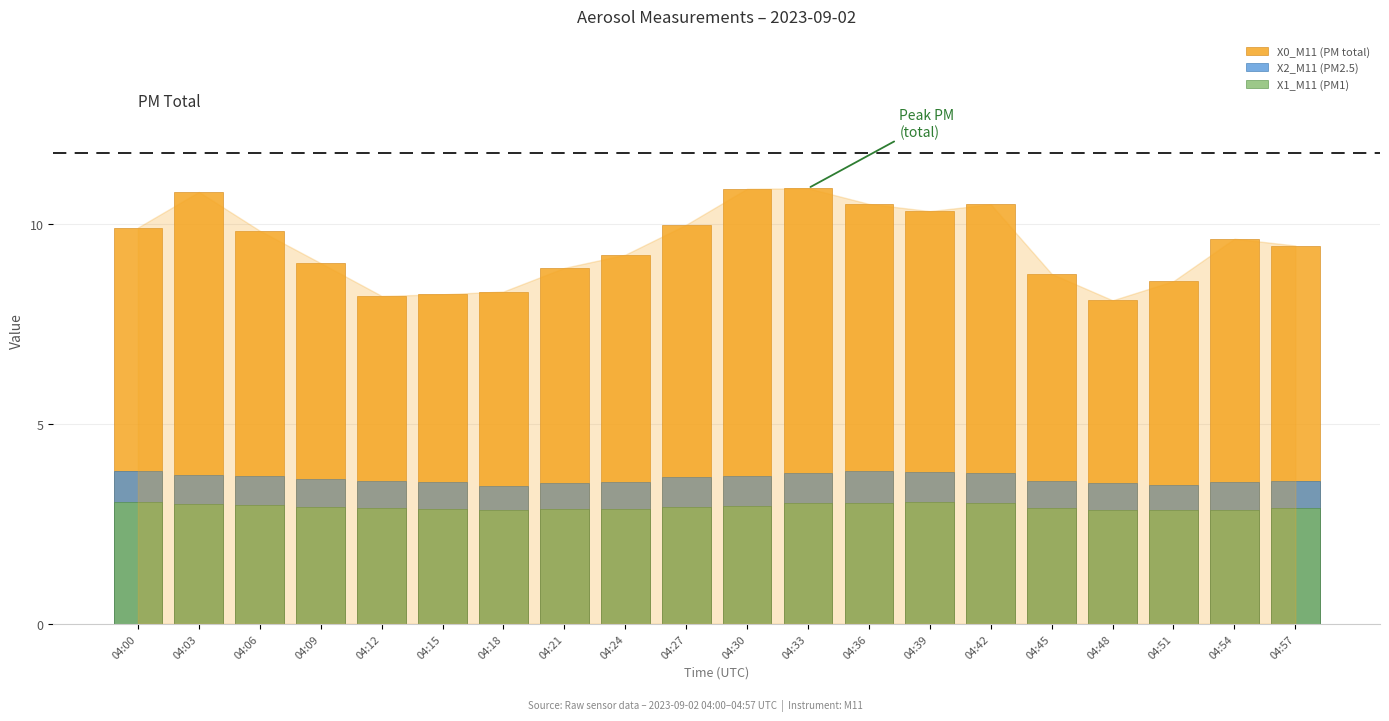

Is the value of X1_M11 (PM1) at 04:12 greater than the value of X2_M11 (PM2.5) at 04:30?

No